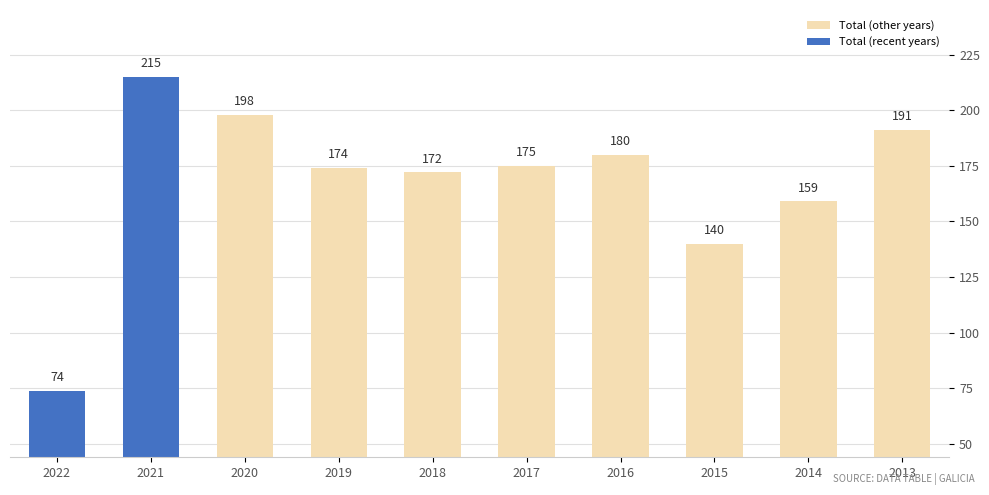

True or false: the data shows 74 at 2022.

True